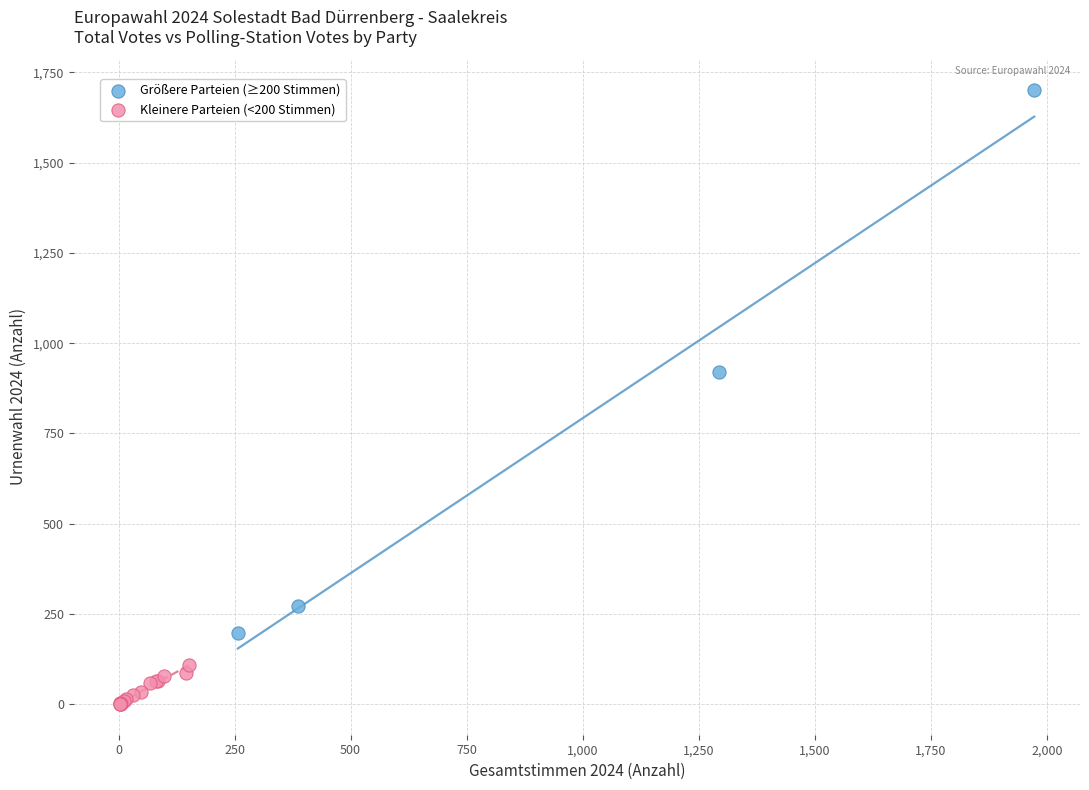

What are all the series names shown in the legend?

Größere Parteien (≥200 Stimmen), Kleinere Parteien (<200 Stimmen)